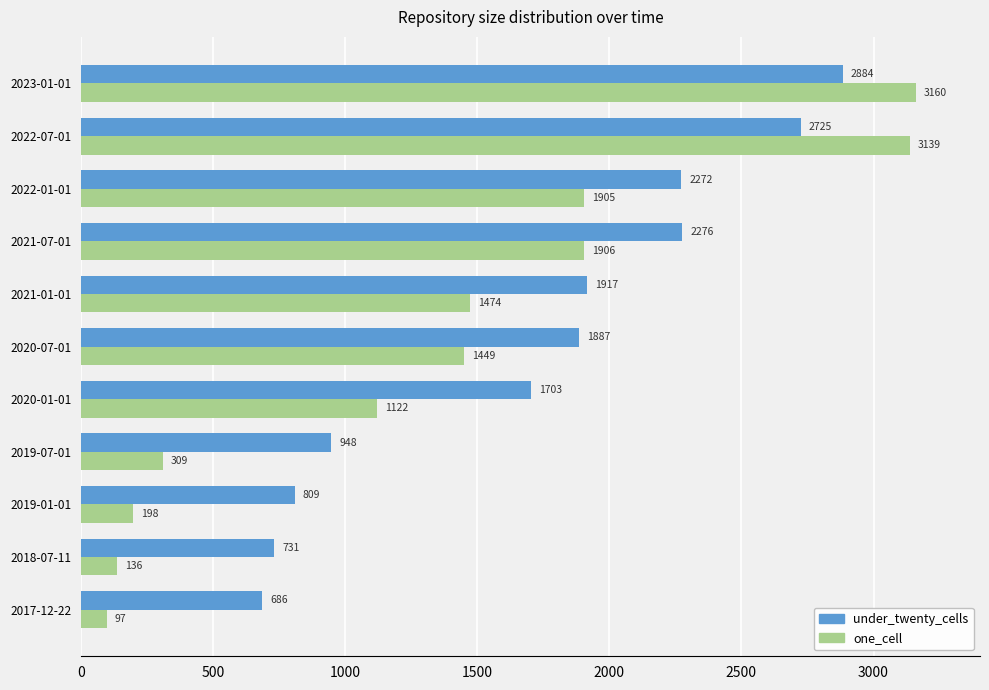

Where is one_cell nearest to the value 1628?

2021-01-01